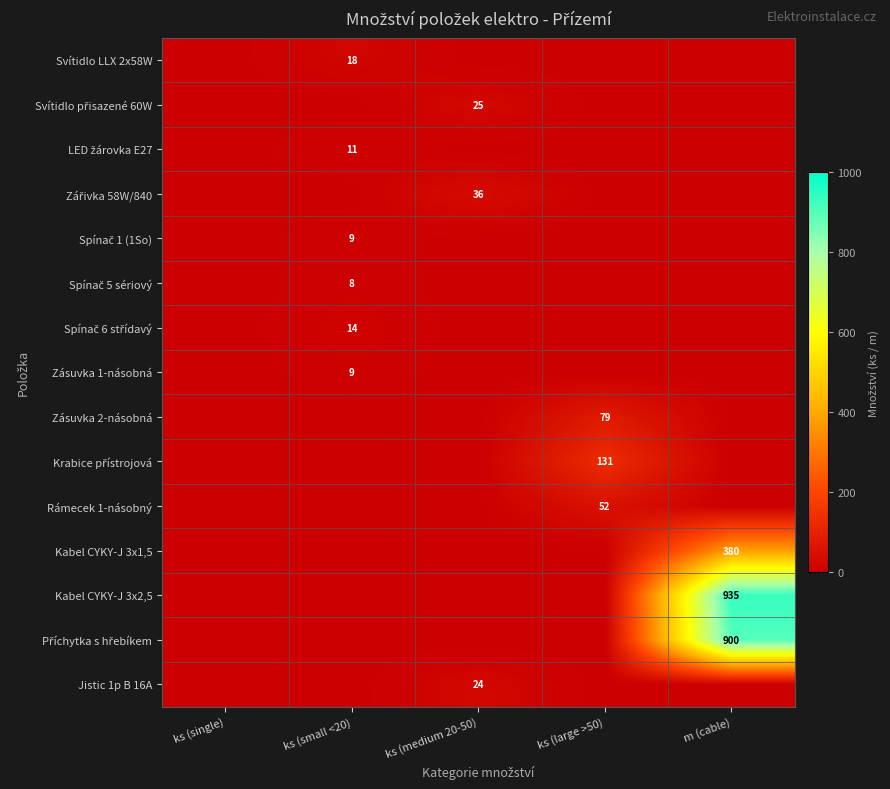

Which series has the widest spread of values?

Kabel CYKY-J 3x2,5